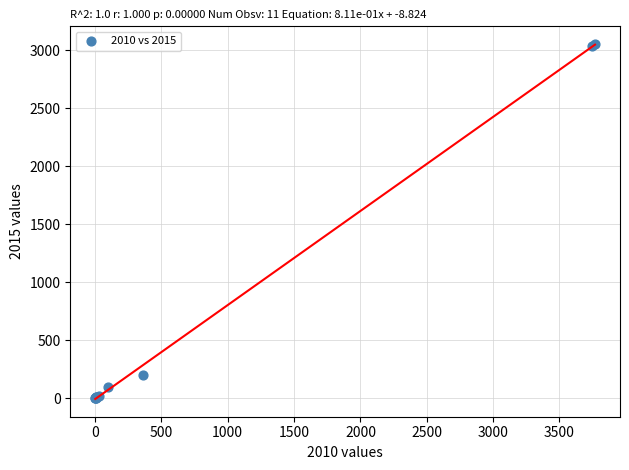

What Y value in the scatter plot is closest to 1527?

195.0